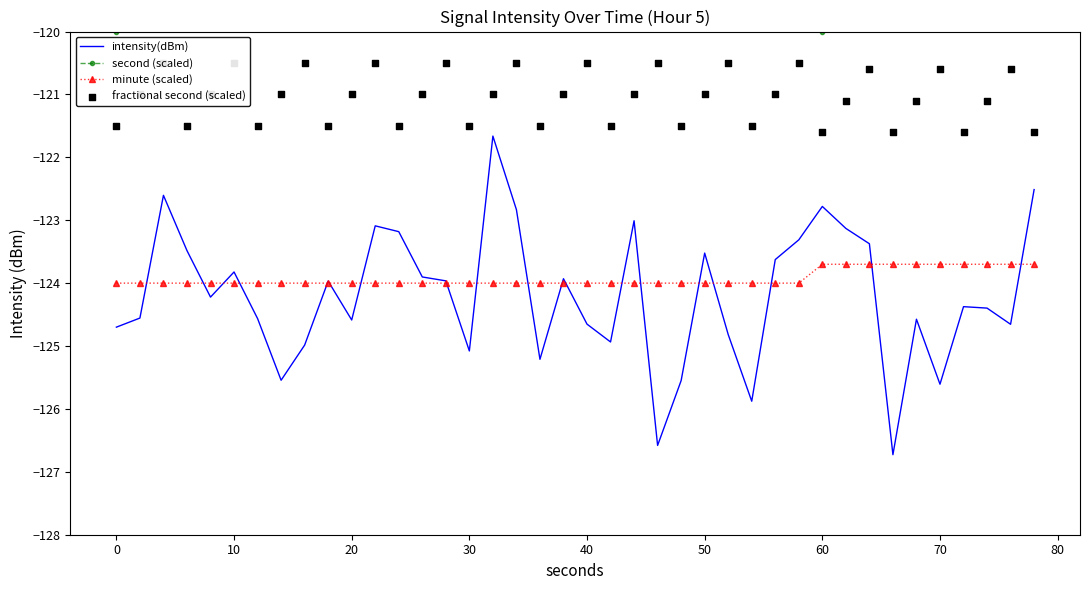

True or false: minute (scaled) has a value of -70.5 at 10.

False